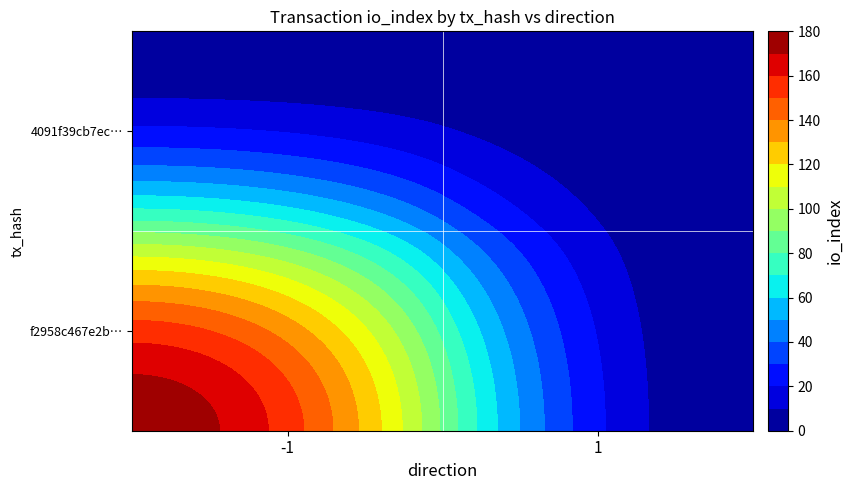

At io_index, list the series in order from smallest to largest.

4091f39cb7ec49a6b9616ecd8b87441a15bdc6b, f2958c467e2b6a0d372c937d65ab86d1d273460